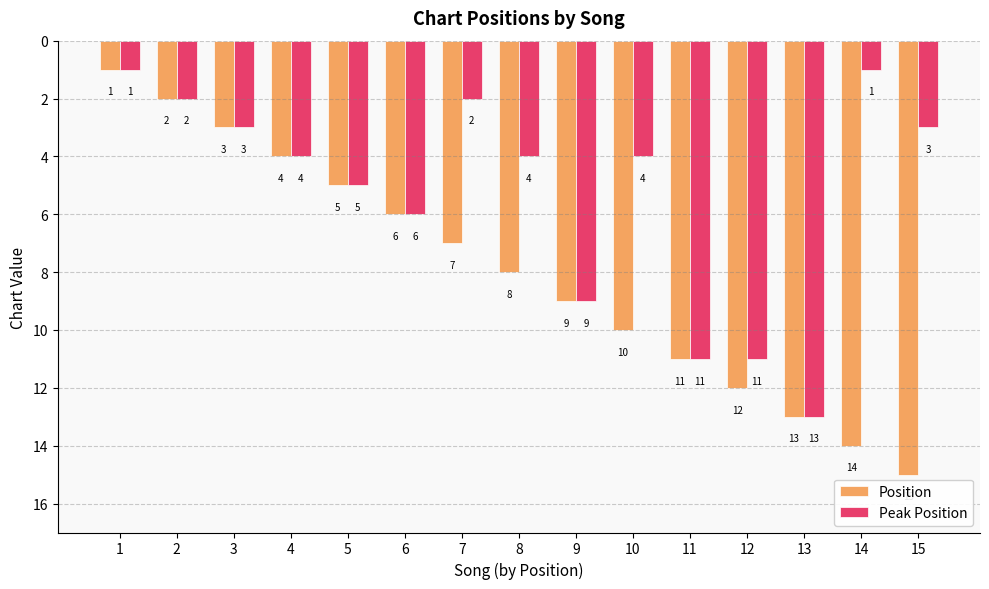

How many distinct data groups are displayed?

2